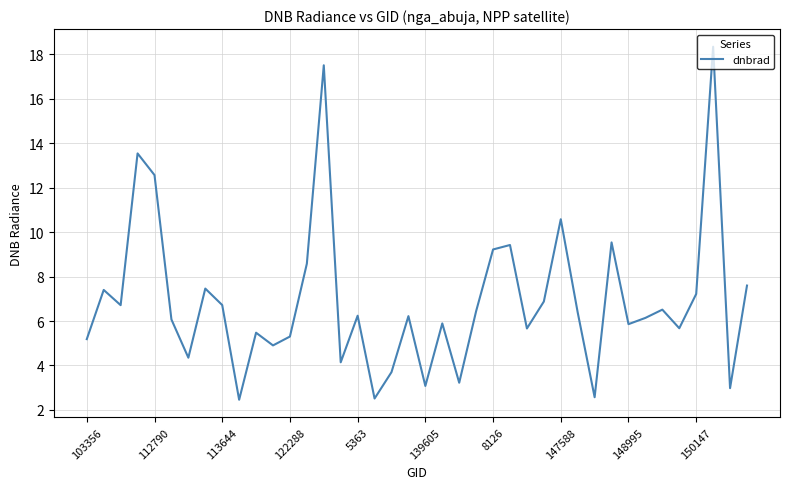

What is the difference between the maximum and minimum values?

15.9